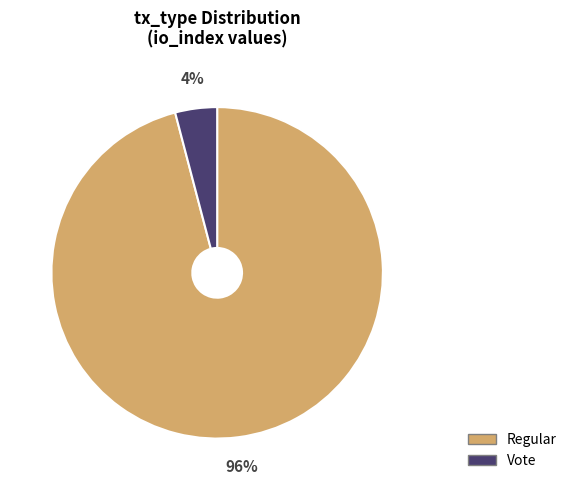

What percentage is the Regular slice, to the nearest percent?

96%